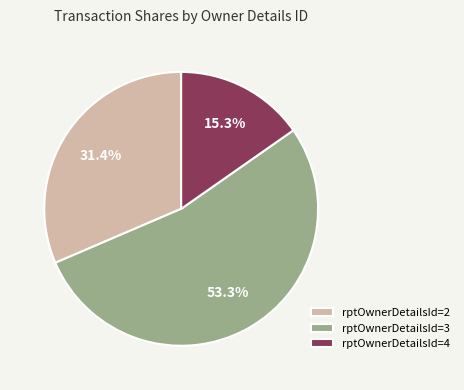

To the nearest percent, what is the difference between the largest and smallest slice percentages?

38%